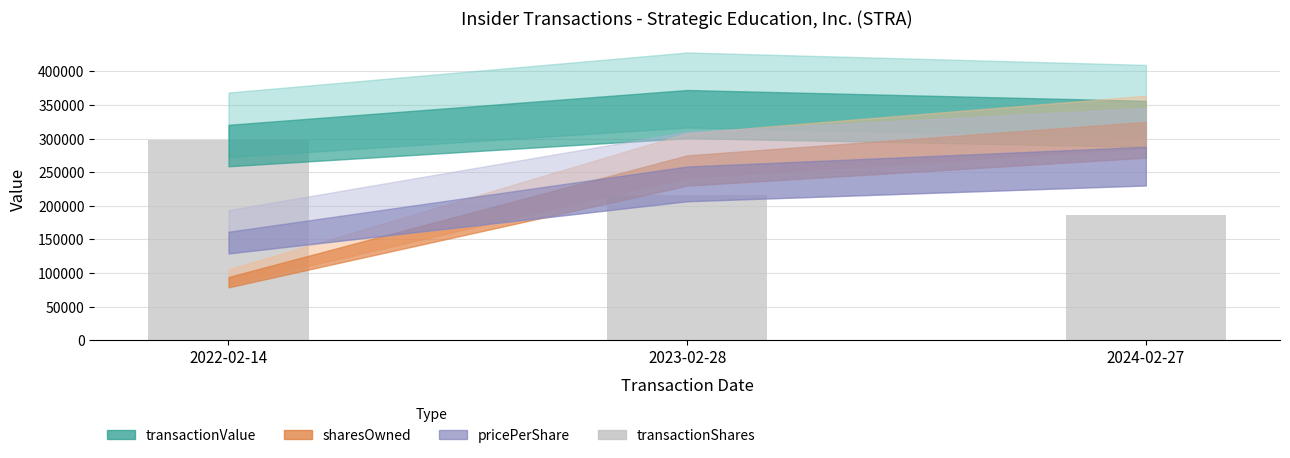

The value at 2024-02-27 is 42376. True or false?

False